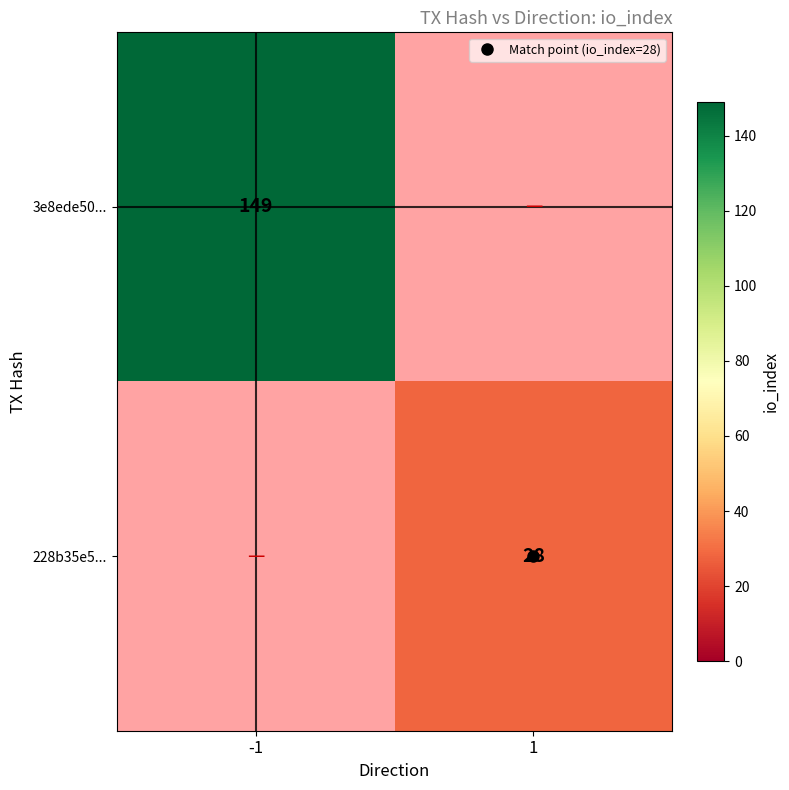

List the series in order of their overall mean, highest first.

3e8ede50..., 228b35e5...